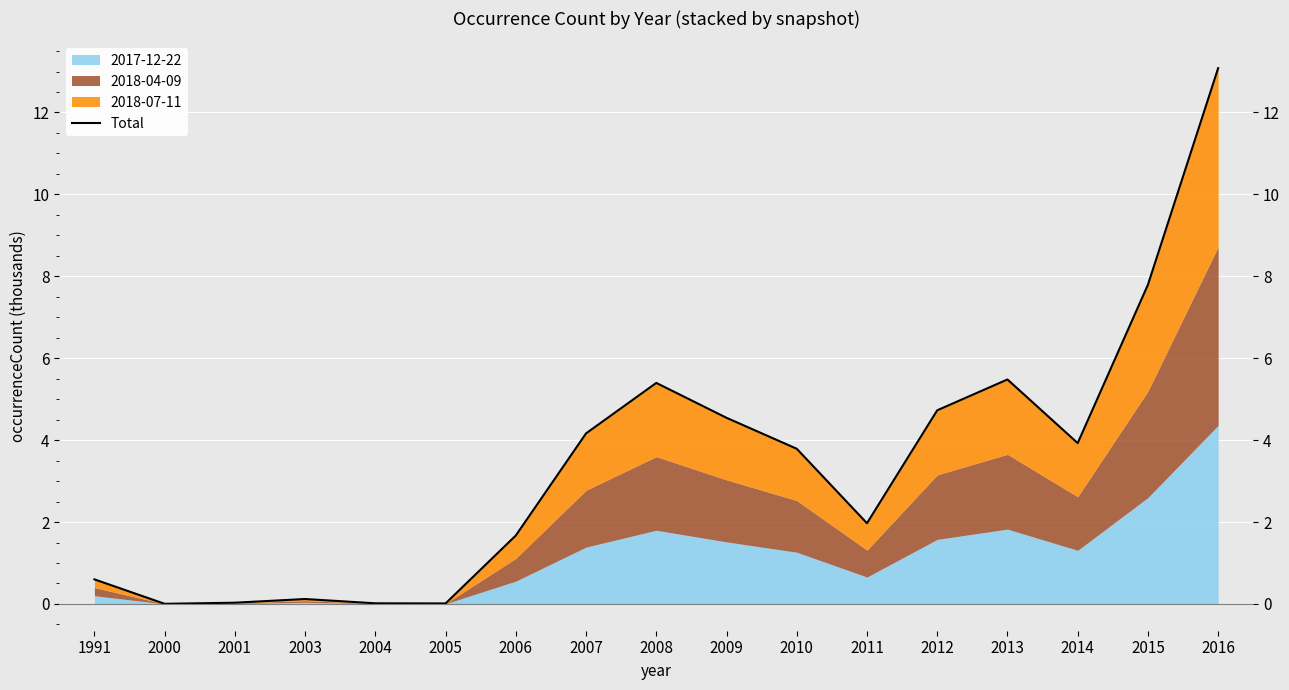

The value at 2012 is 4.7. True or false?

True